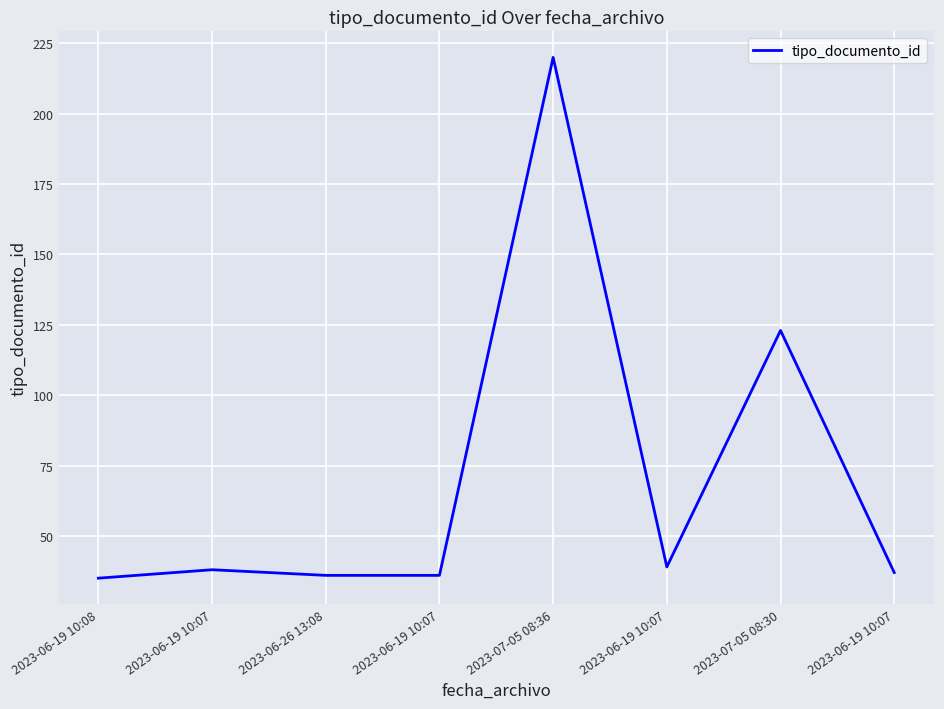

What is the difference between the maximum and minimum values?

185